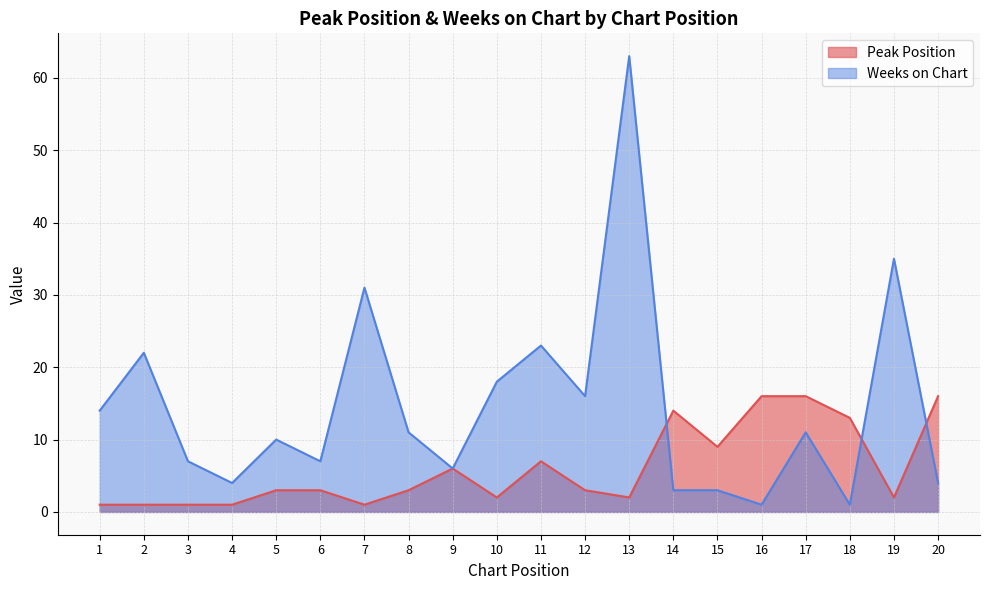

At which category does Peak Position reach its first local peak?

9